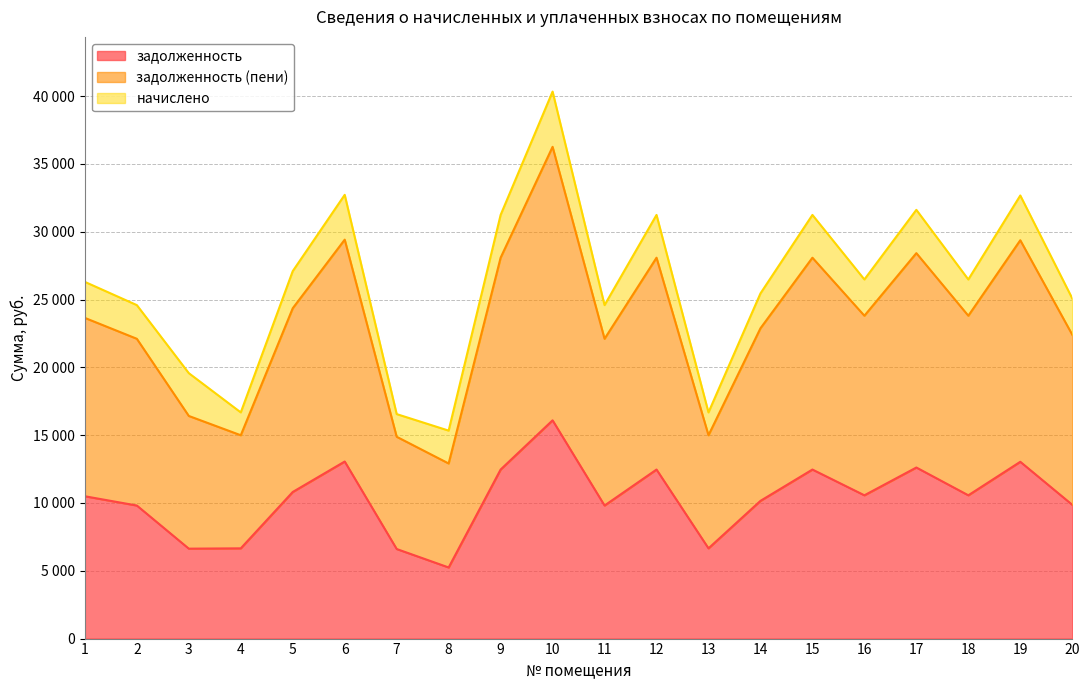

True or false: задолженность (пени) and задолженность cross at least once.

False